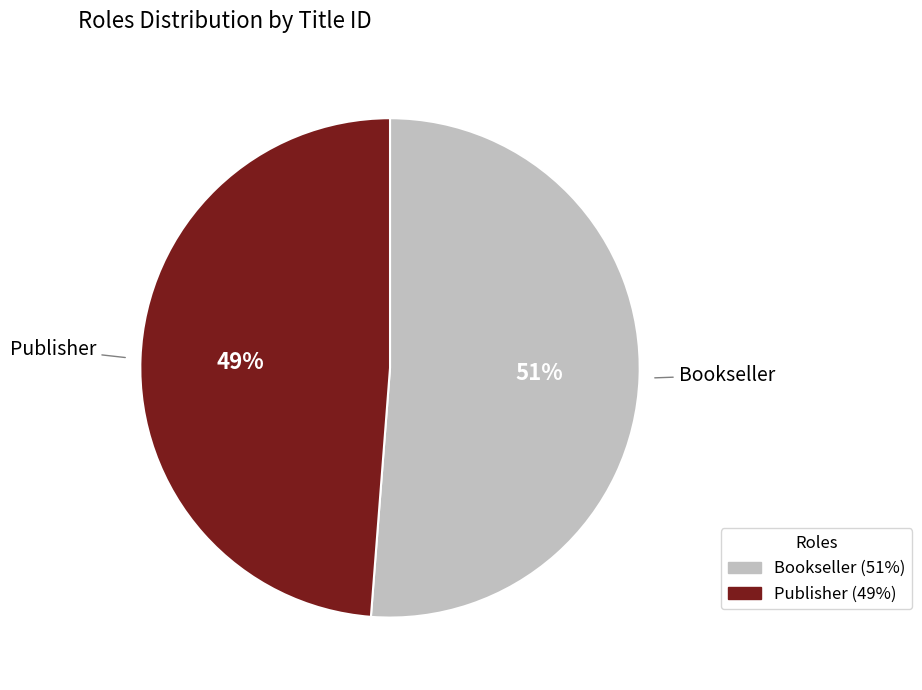

What is the majority slice?

Bookseller